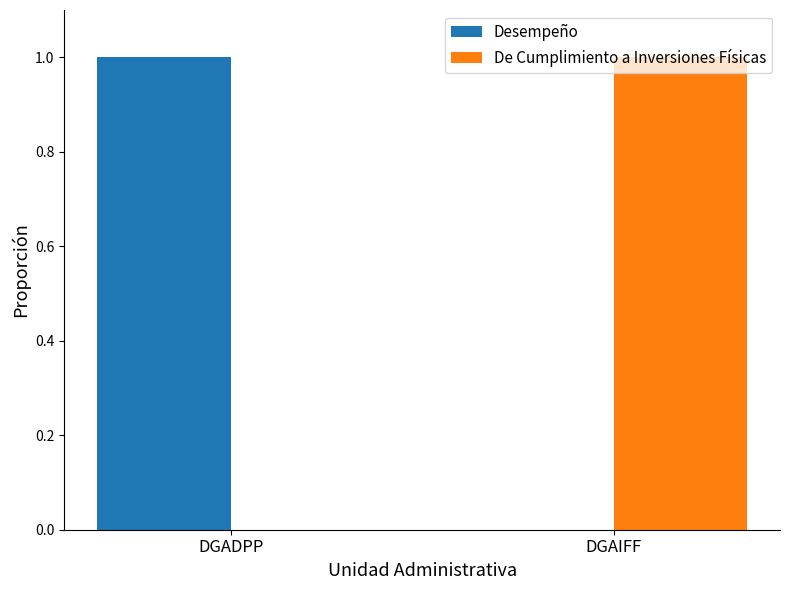

The Desempeño series shows 0 at DGADPP. True or false?

False